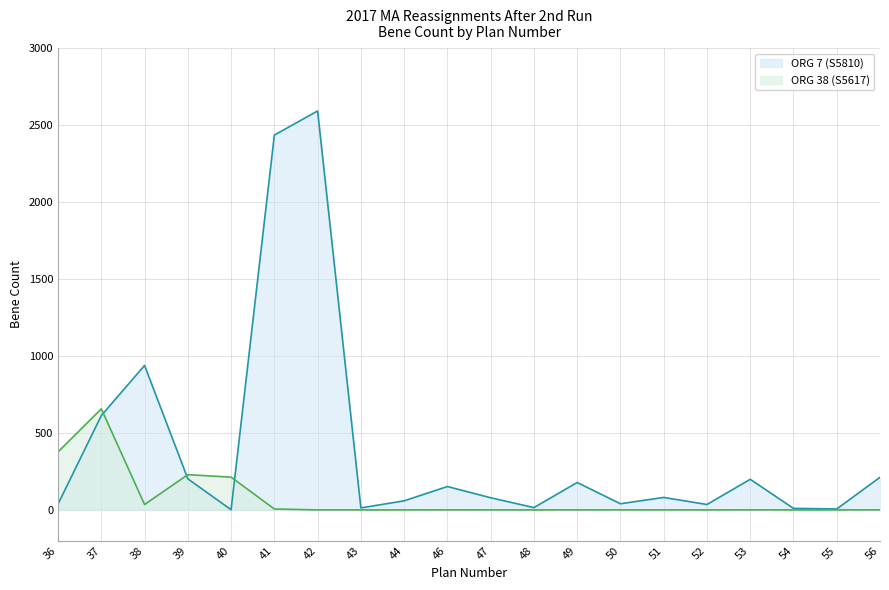

At which category does the chart reach its peak across all series?

42